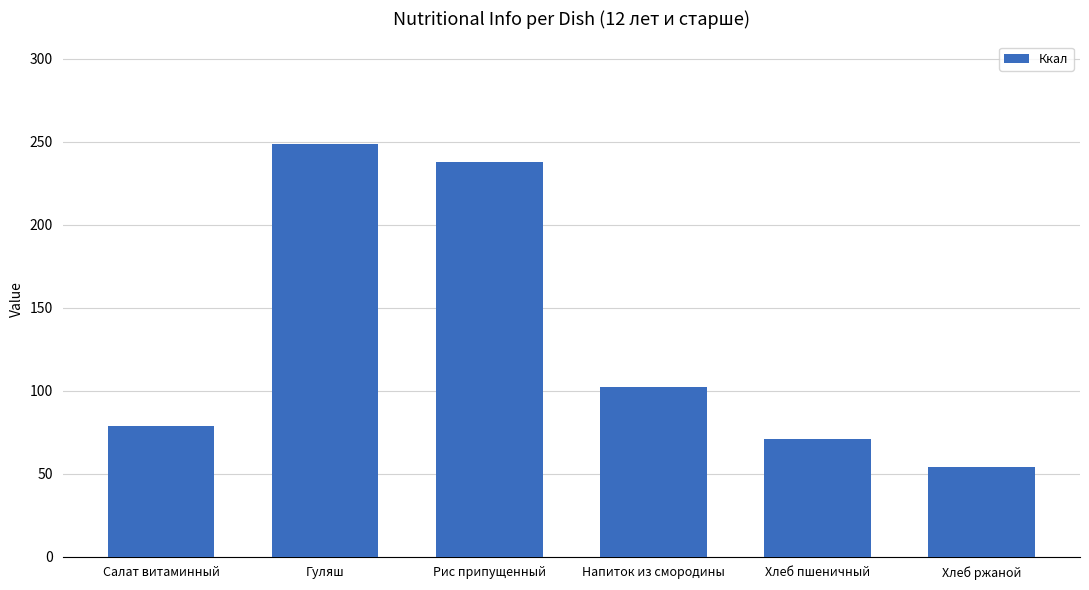

What is the approximate value at Гуляш?

248.5